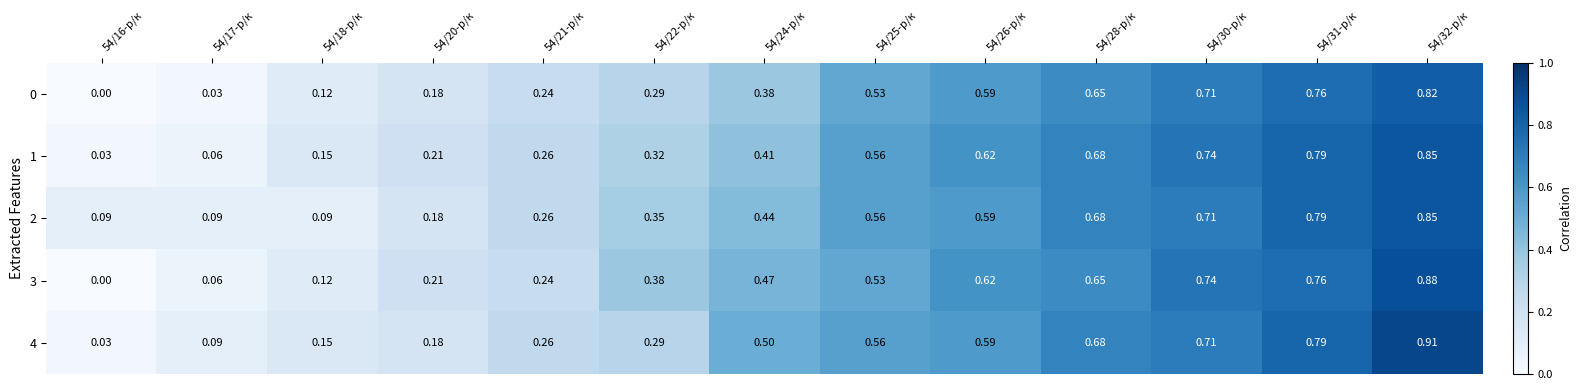

Is the value of 3 at 54/28-р/к greater than the value of 2 at 54/28-р/к?

No